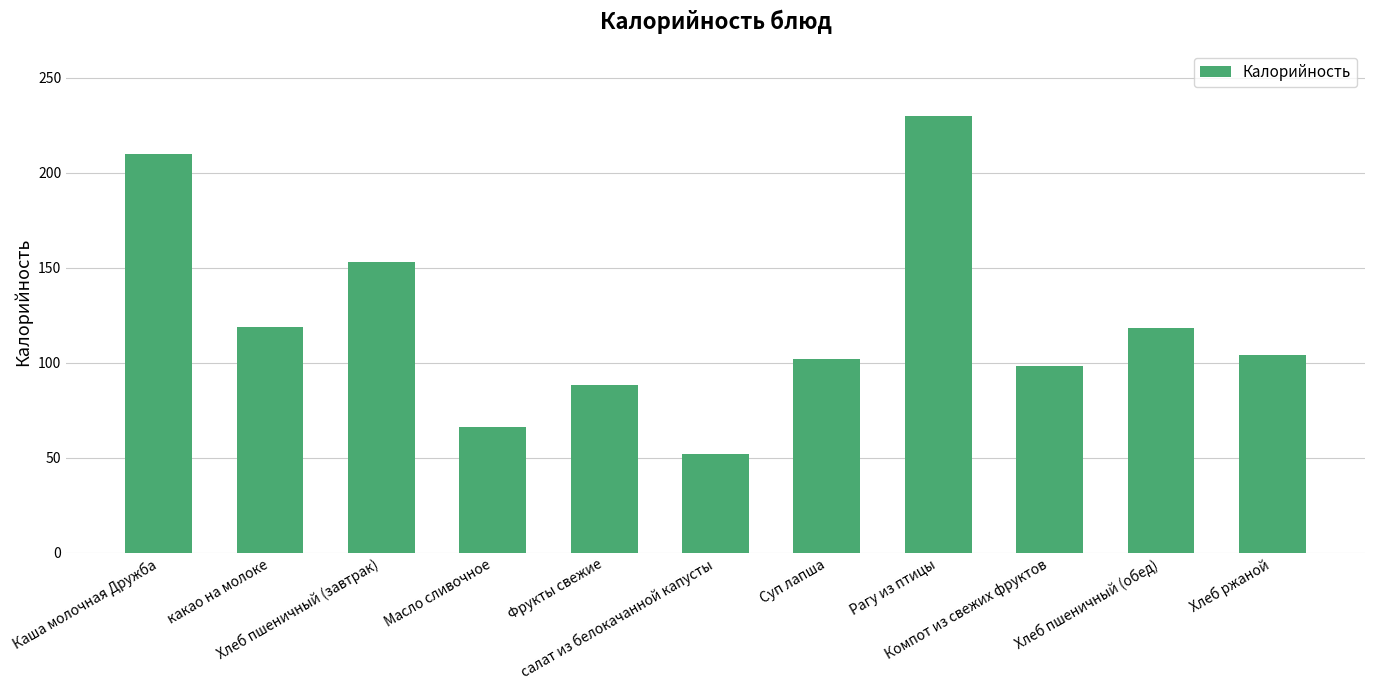

What is the change in value from какао на молоке to Фрукты свежие?

-31